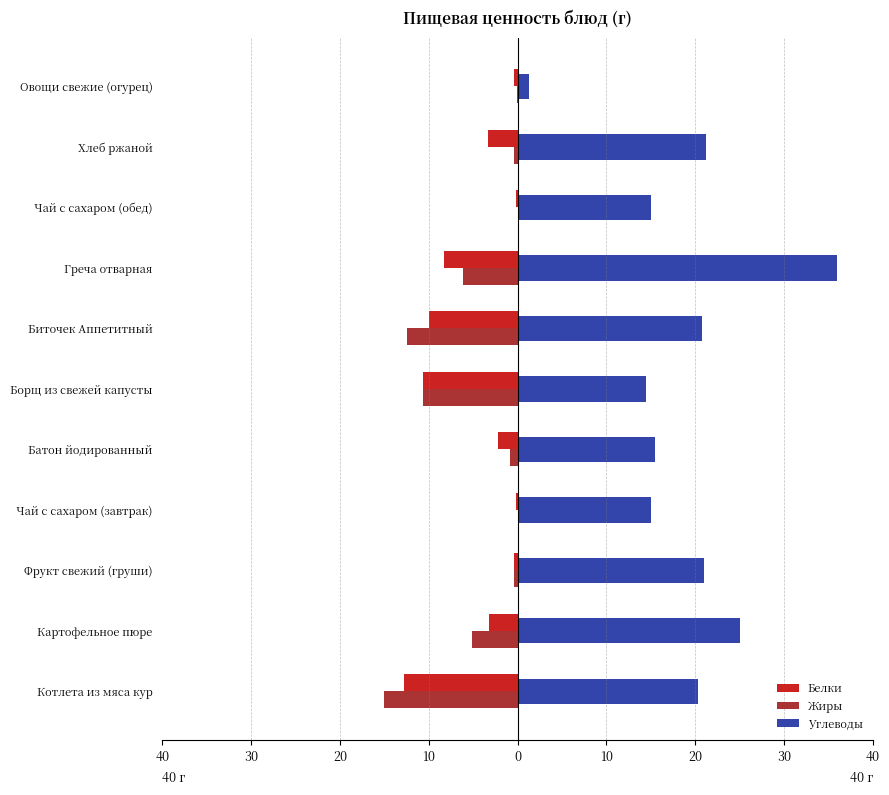

What is the greatest value displayed?

35.9